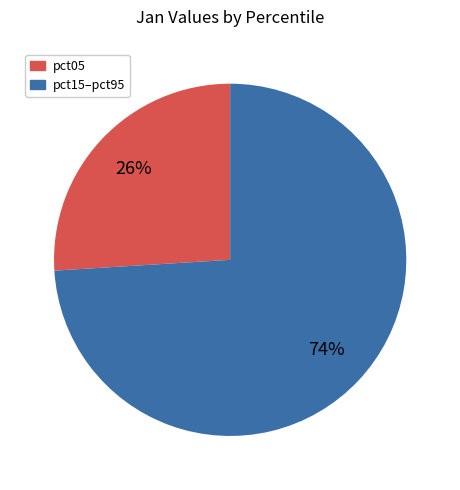

To the nearest percent, what is the difference between the largest and smallest slice percentages?

48%